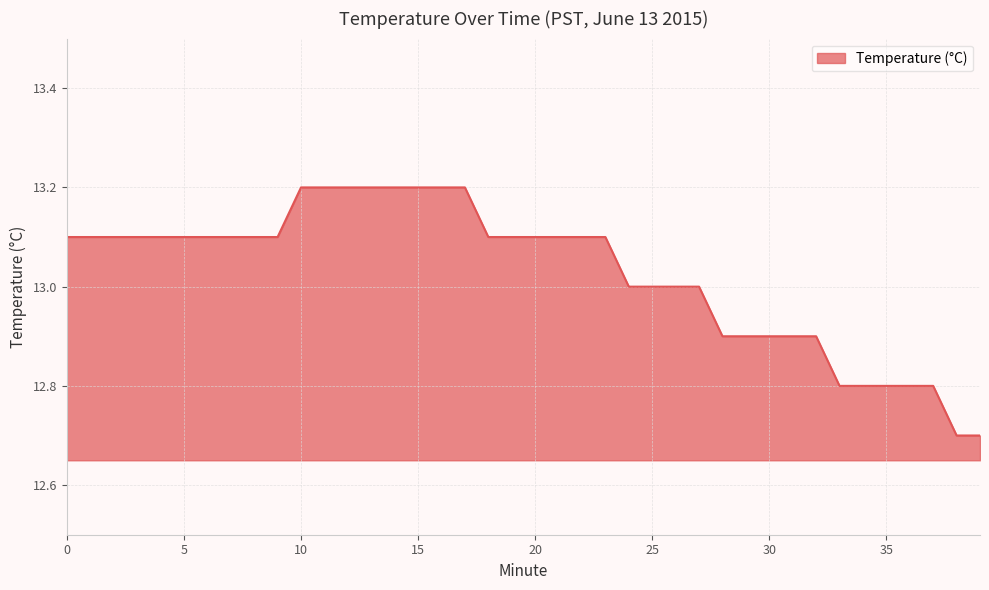

What is the difference between the maximum and minimum values?

0.5